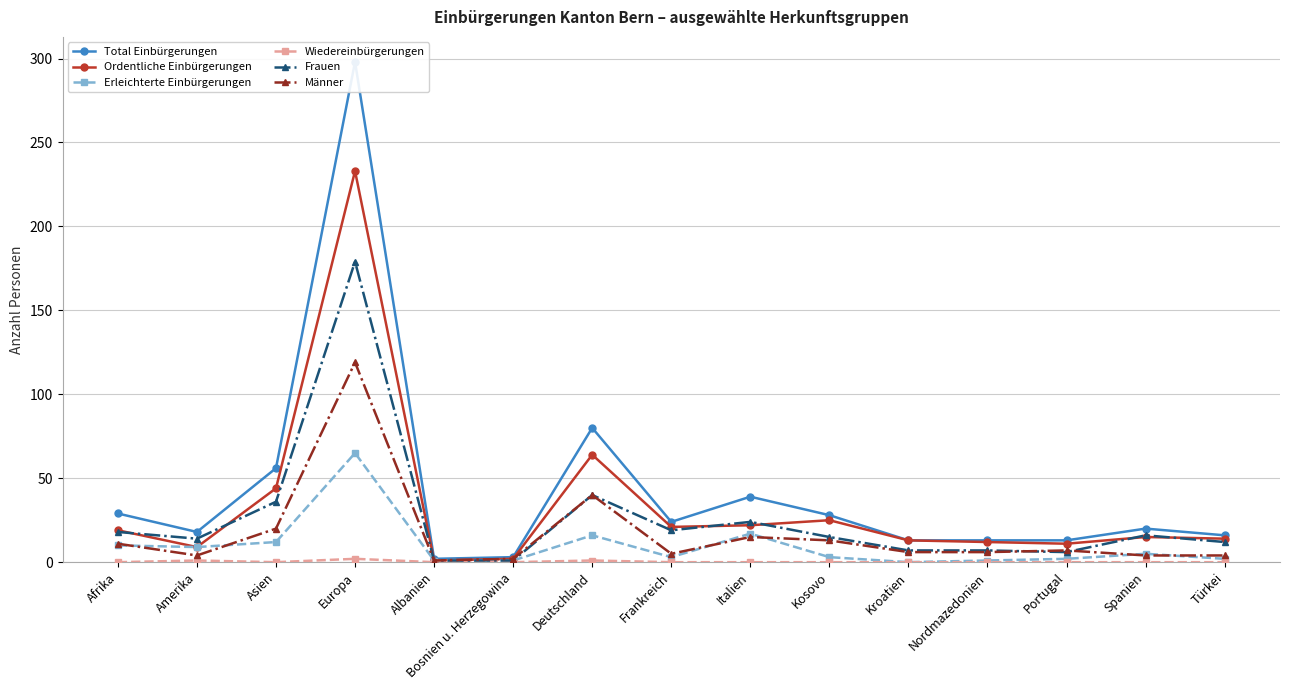

Rank the series by their maximum value, from highest to lowest.

Total Einbürgerungen, Ordentliche Einbürgerungen, Frauen, Männer, Erleichterte Einbürgerungen, Wiedereinbürgerungen